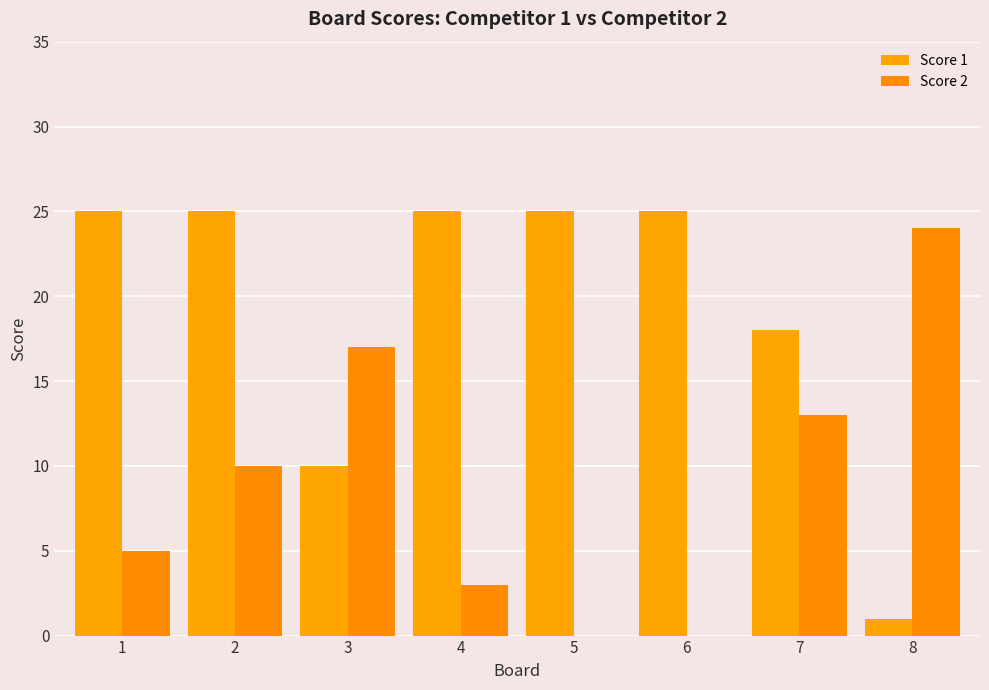

What are all the series names shown in the legend?

Score 1, Score 2